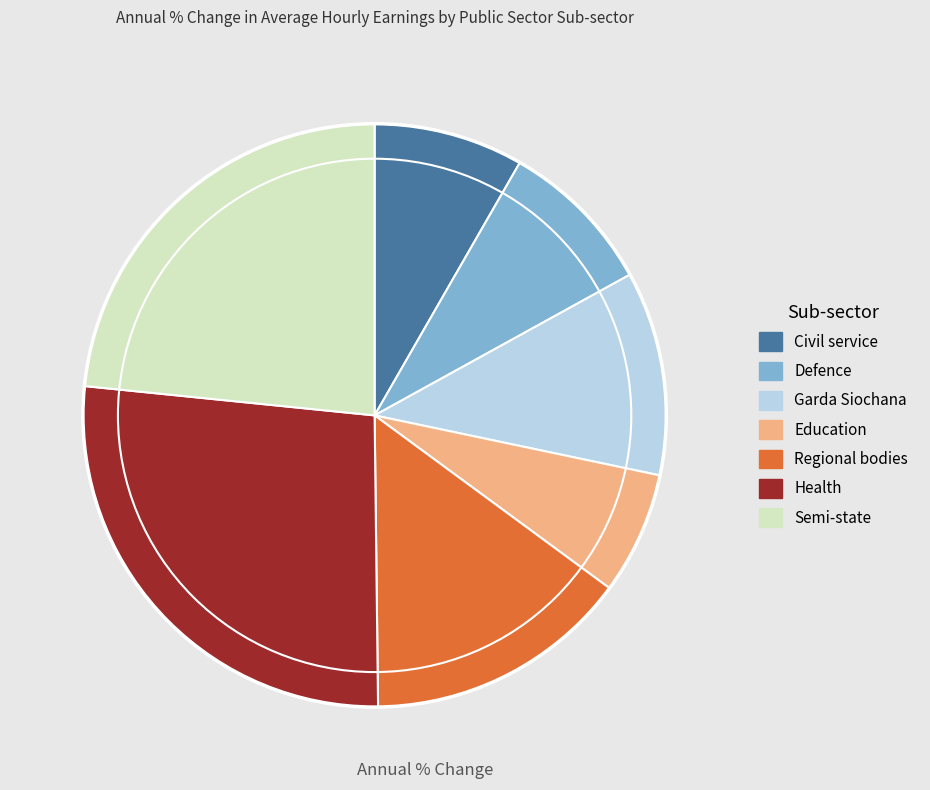

Which slice is the smallest?

Education